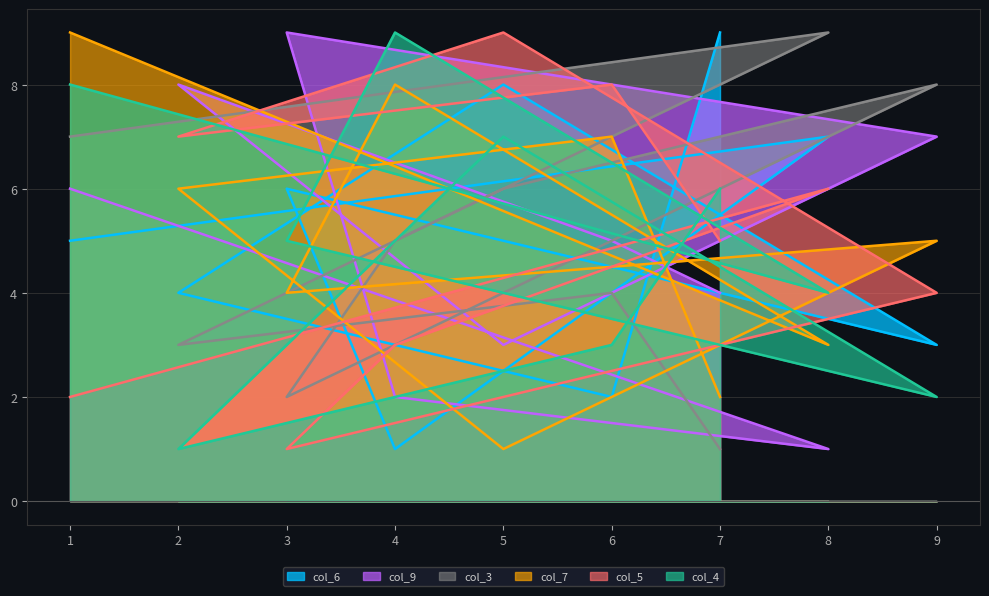

Rank the categories by col_9 value from lowest to highest.

8, 4, 5, 7, 6, 1, 9, 2, 3